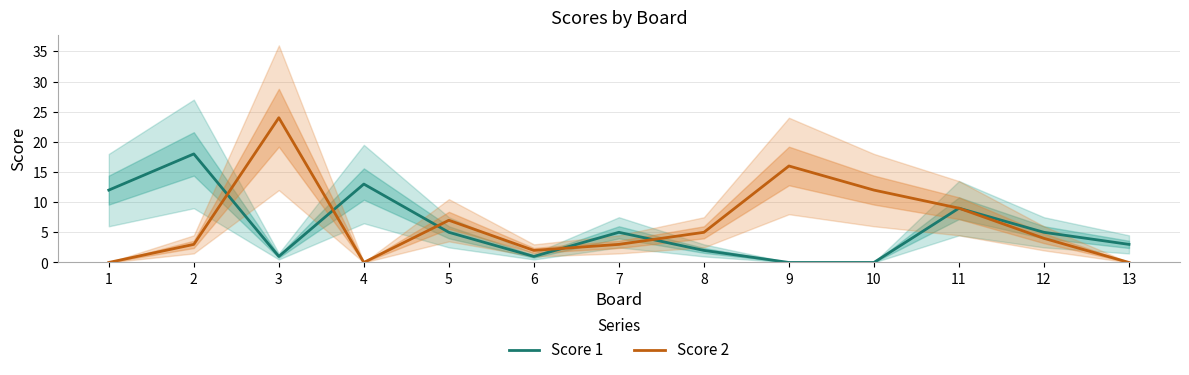

Which series changed the most between 3 and 9?

Score 2